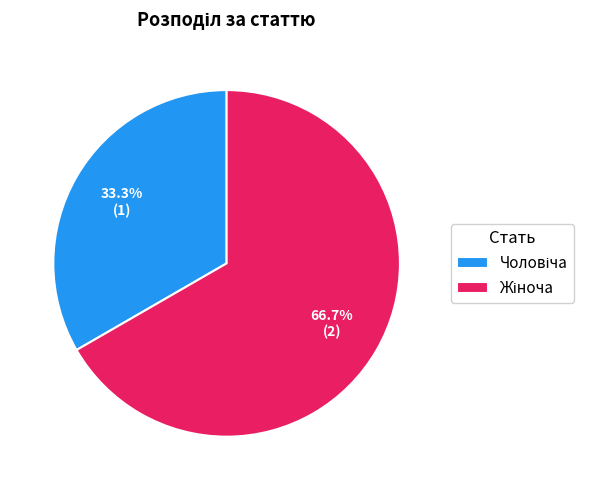

Is the sum of Чоловіча and Жіноча greater than half?

Yes